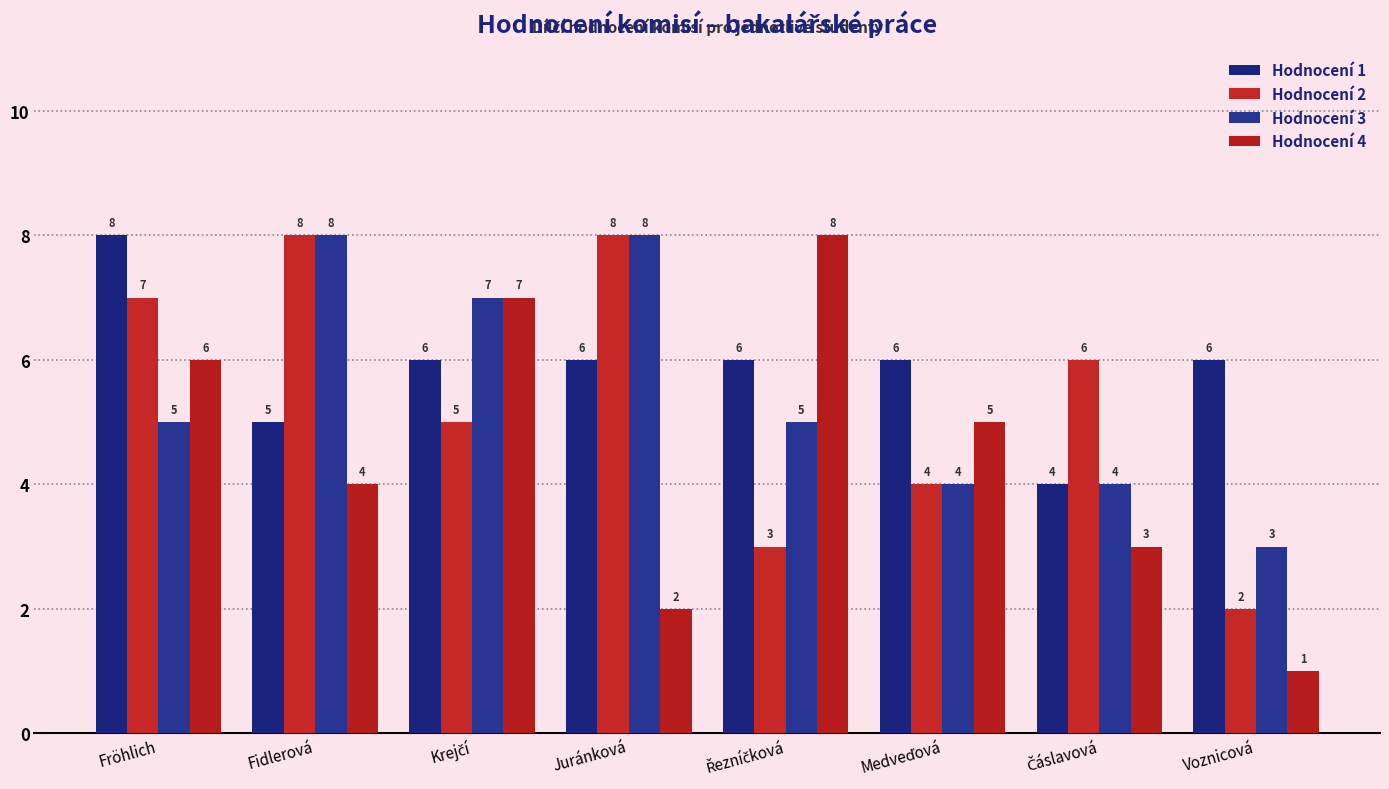

What is the spread (max minus min) of values at Fröhlich?

3